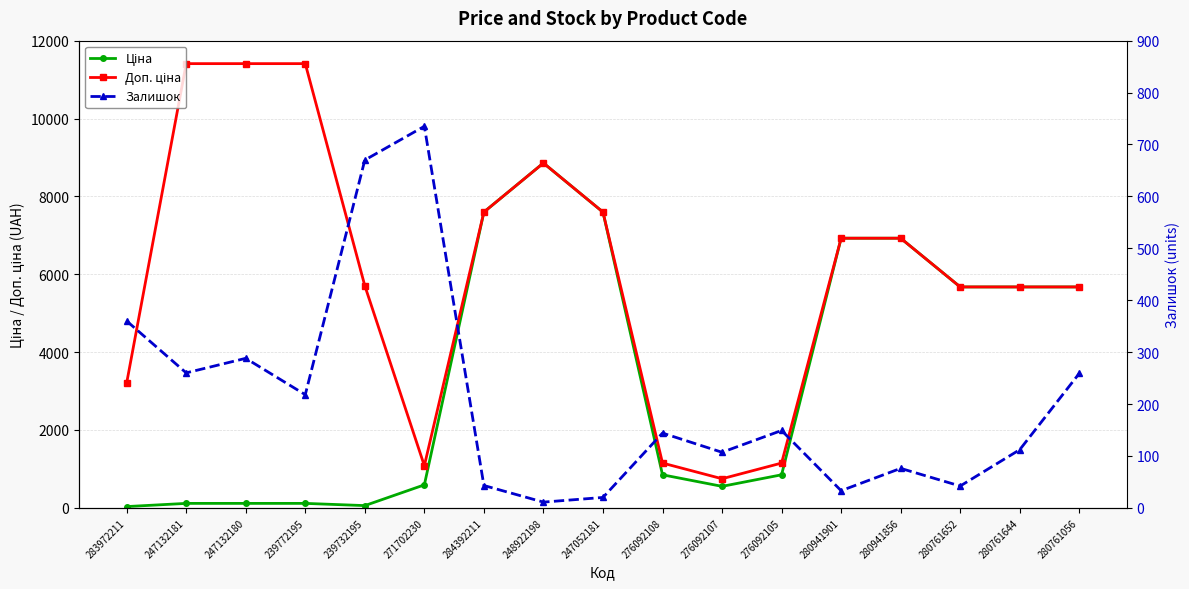

Rank the series by their average value, from lowest to highest.

Залишок, Ціна, Доп. ціна